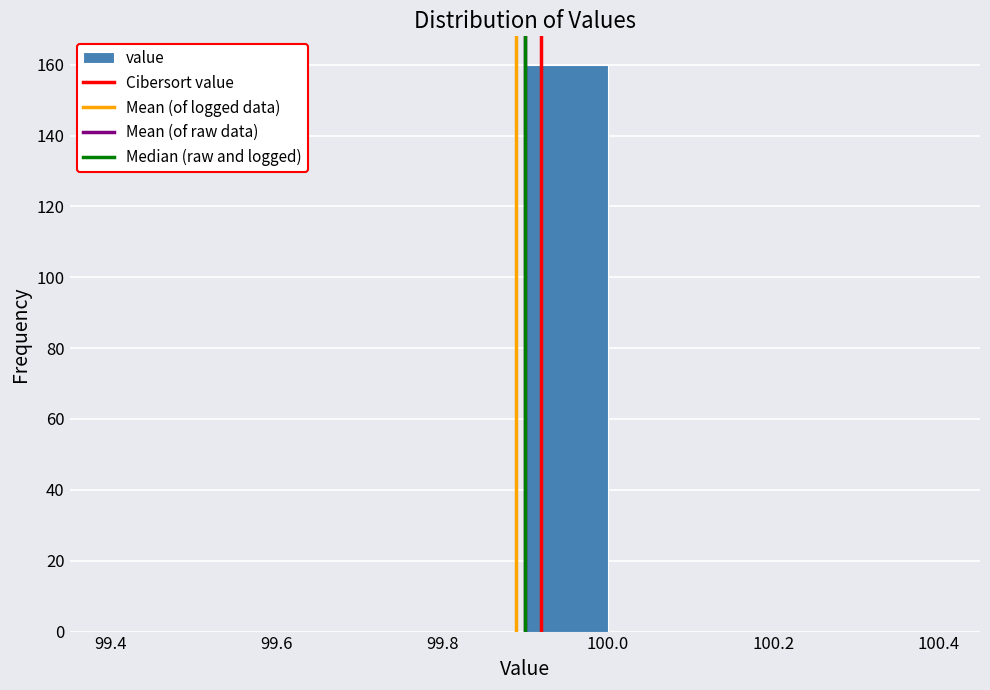

Reading left to right, transcribe this chart: for each bar, give the range it covers on the x-axis and its height. The values are not printed on the chart, so give them approximately, as read against the axis.

99.4 to 99.5: 0
99.5 to 99.6: 0
99.6 to 99.7: 0
99.7 to 99.8: 0
99.8 to 99.9: 0
99.9 to 100.0: 160
100.0 to 100.1: 0
100.1 to 100.2: 0
100.2 to 100.3: 0
100.3 to 100.4: 0